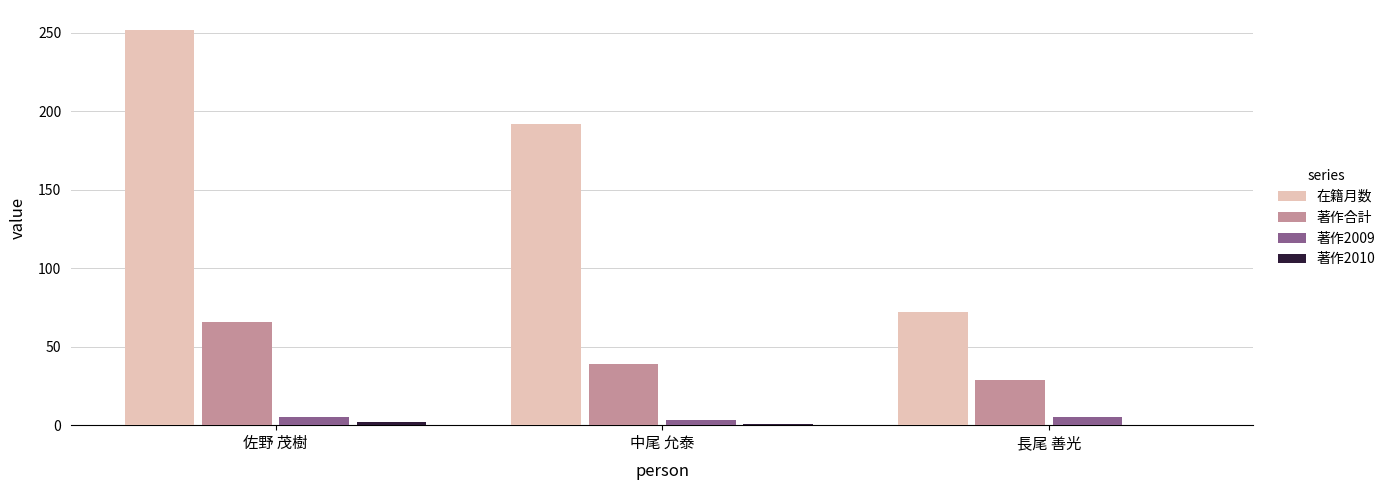

How many series are shown in this chart?

4